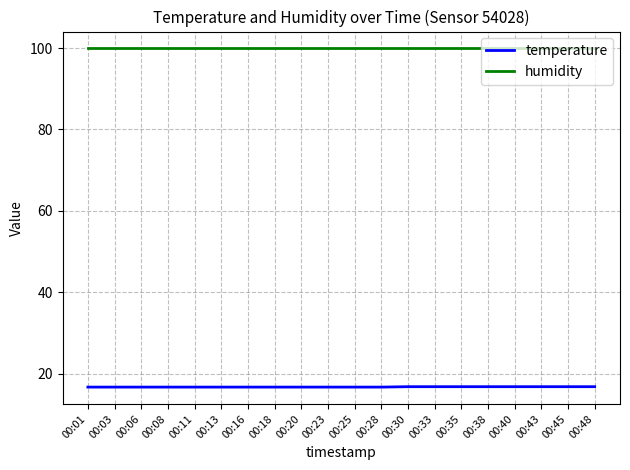

Which series has the largest range (max minus min)?

temperature